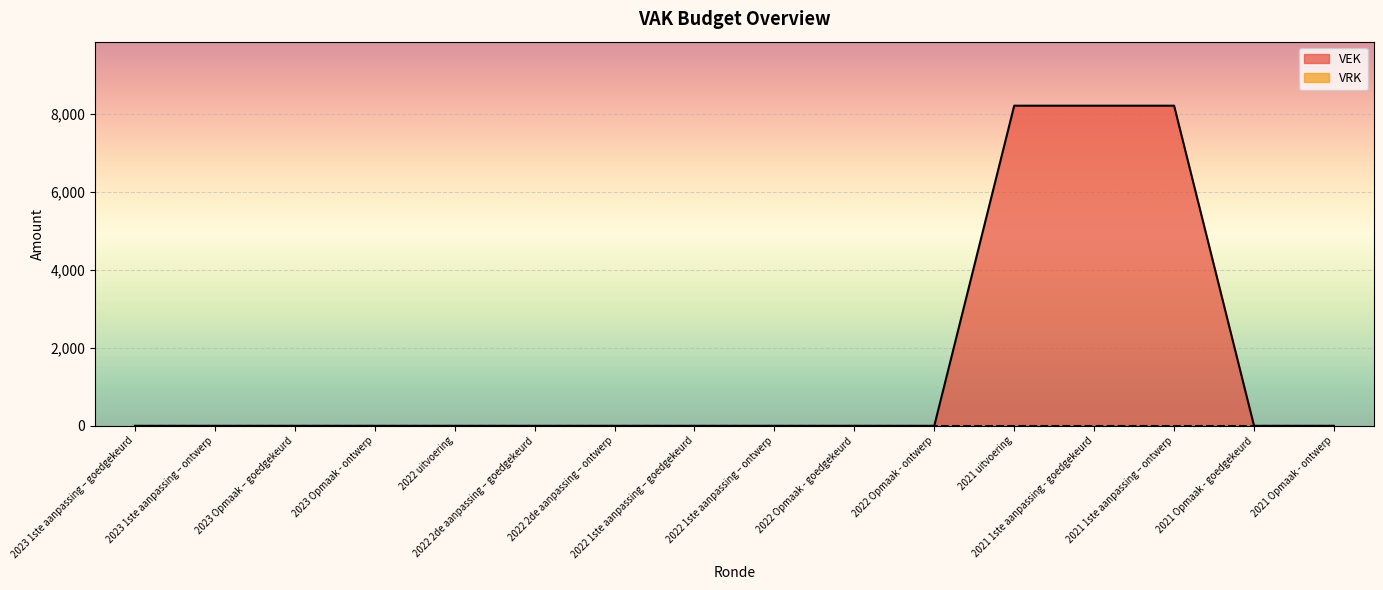

Is it true that the value at 2023 Opmaak – goedgekeurd is 0?

True